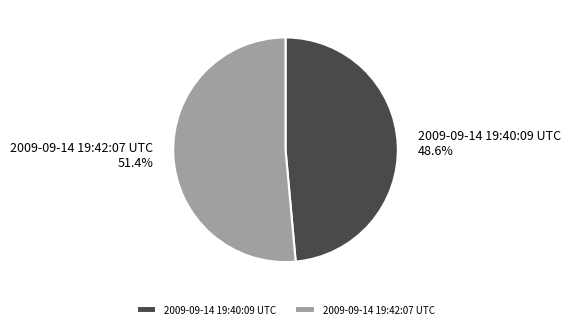

To the nearest percent, what portion does 2009-09-14 19:40:09 UTC represent?

49%